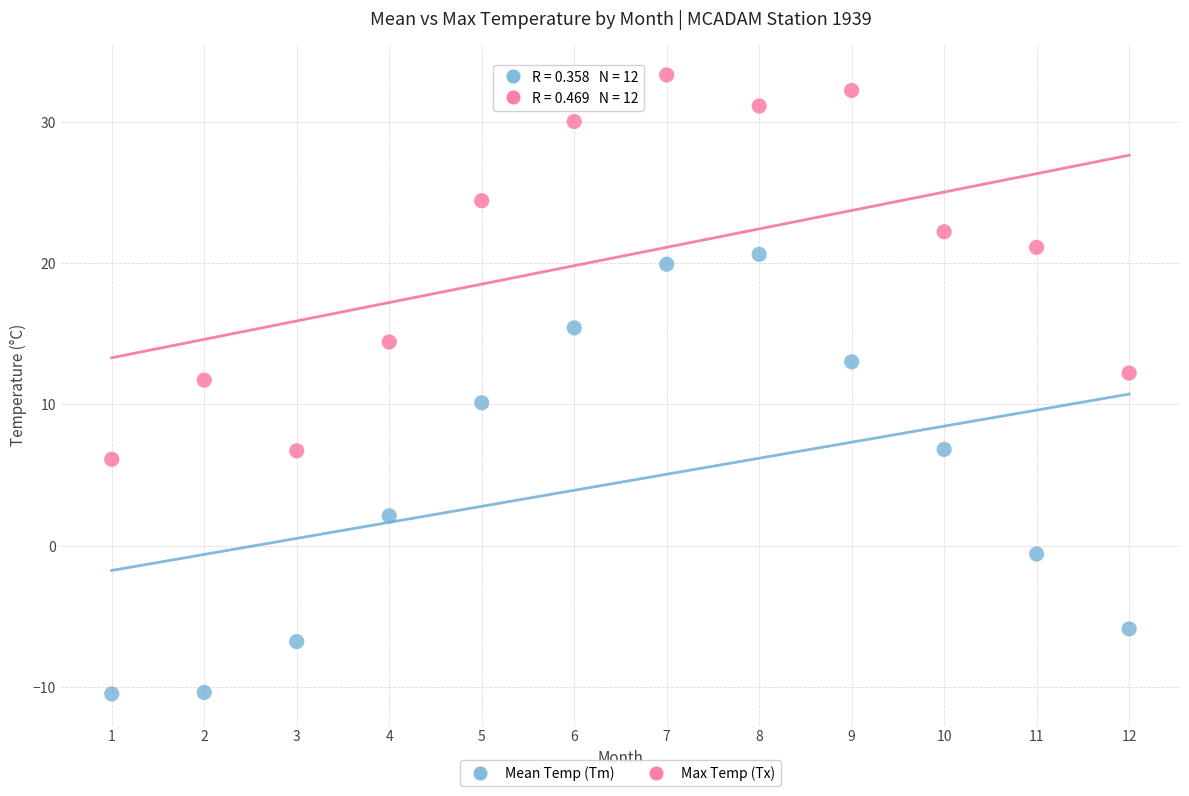

Across all data points, what is the range of X values (max minus min)?

11.0